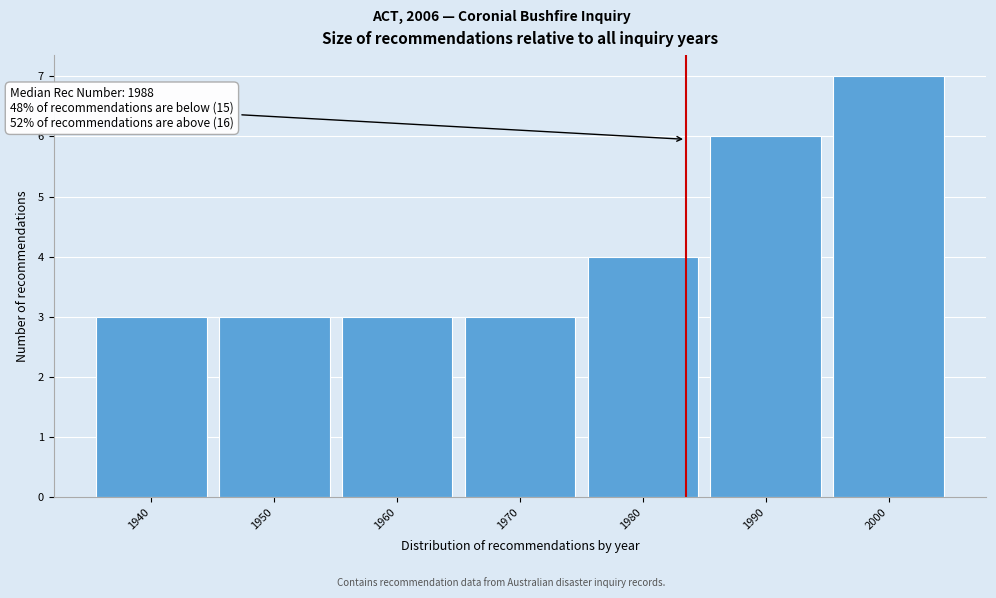

Reading left to right, transcribe all the data shown in this chart.

3	3	3	3	4	6	7